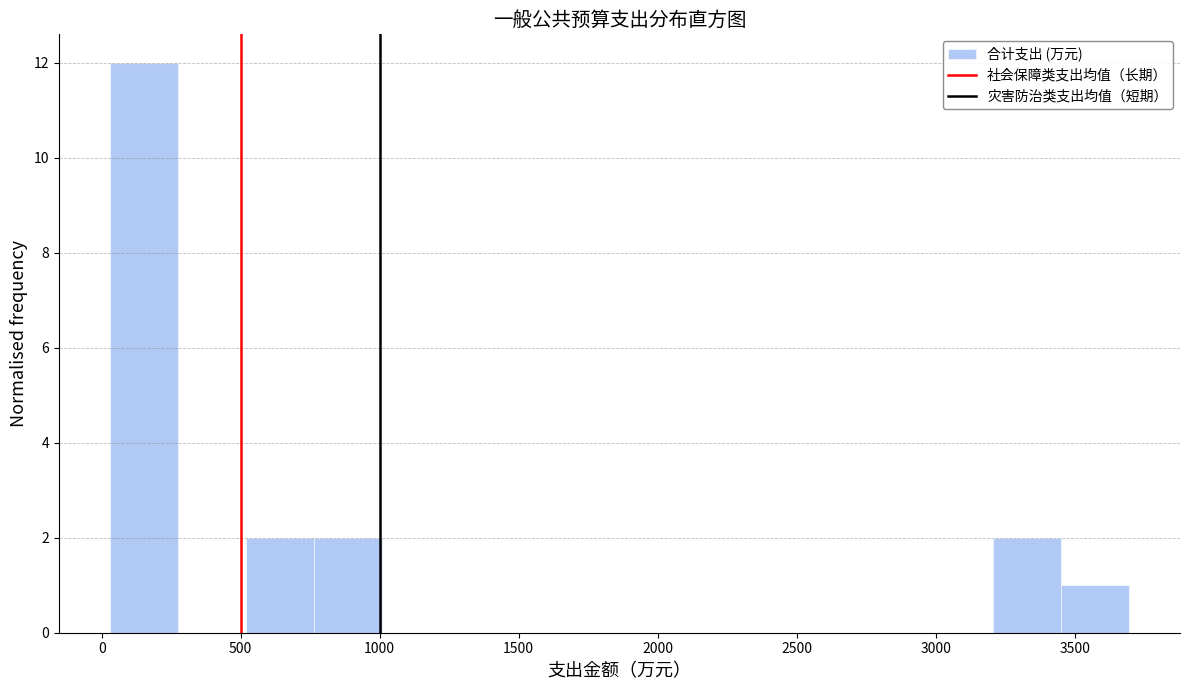

Reading left to right, transcribe this chart: for each bar, give the range it covers on the x-axis and its height. Neither the bar edges nor the heights are printed on the chart, so give them approximately, as read against the axes.

50 to 250: 12
250 to 500: 0
500 to 750: 2
750 to 1000: 2
1000 to 1250: 0
1250 to 1500: 0
1500 to 1750: 0
1750 to 2000: 0
2000 to 2250: 0
2250 to 2450: 0
2450 to 2700: 0
2700 to 2950: 0
2950 to 3200: 0
3200 to 3450: 2
3450 to 3700: 1